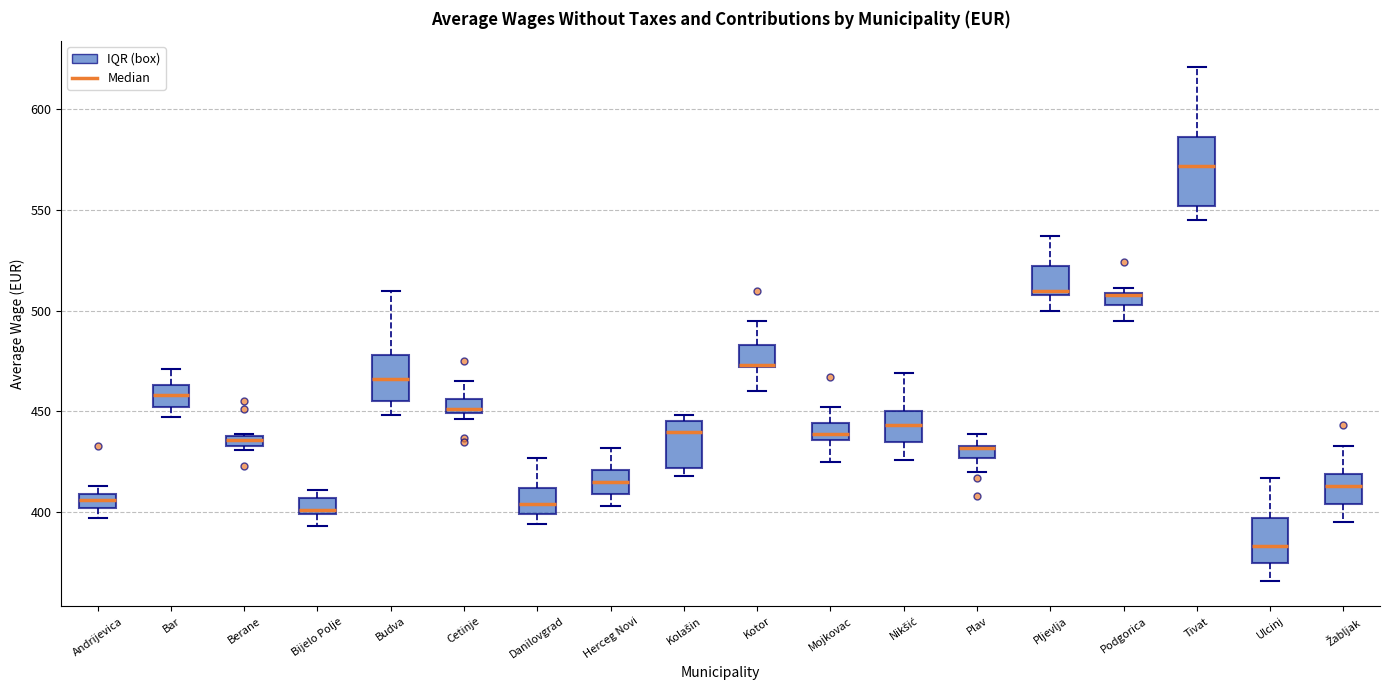

Where does the lower whisker of the box for Podgorica end on the y-axis? The values are not printed on the chart, so give them approximately, as read against the axis.

495